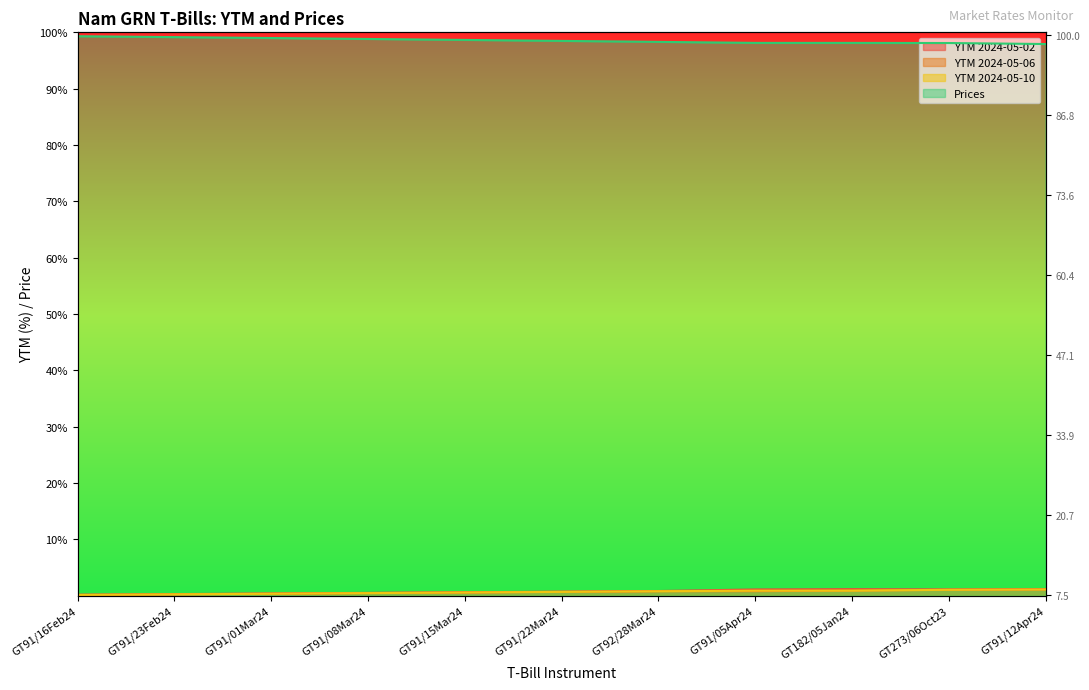

Reading left to right, transcribe all the data shown in this chart.

YTM 2024-05-02: GT91/16Feb24=7.6	GT91/23Feb24=7.7	GT91/01Mar24=7.8	GT91/08Mar24=7.9	GT91/15Mar24=8.0	GT91/22Mar24=8.1	GT92/28Mar24=8.2	GT91/05Apr24=8.4	GT182/05Jan24=8.5	GT273/06Oct23=8.4	GT91/12Apr24=8.5
YTM 2024-05-06: GT91/16Feb24=7.5	GT91/23Feb24=7.6	GT91/01Mar24=7.7	GT91/08Mar24=7.8	GT91/15Mar24=7.9	GT91/22Mar24=8.0	GT92/28Mar24=8.1	GT91/05Apr24=8.1	GT182/05Jan24=8.2	GT273/06Oct23=8.4	GT91/12Apr24=8.4
YTM 2024-05-10: GT91/16Feb24=7.5	GT91/23Feb24=7.6	GT91/01Mar24=7.7	GT91/08Mar24=7.8	GT91/15Mar24=7.9	GT91/22Mar24=8.0	GT92/28Mar24=8.1	GT91/05Apr24=8.2	GT182/05Jan24=8.2	GT273/06Oct23=8.4	GT91/12Apr24=8.4
Prices: GT91/16Feb24=99.9	GT91/23Feb24=99.7	GT91/01Mar24=99.6	GT91/08Mar24=99.4	GT91/15Mar24=99.2	GT91/22Mar24=99.1	GT92/28Mar24=98.9	GT91/05Apr24=98.8	GT182/05Jan24=98.8	GT273/06Oct23=98.7	GT91/12Apr24=98.6